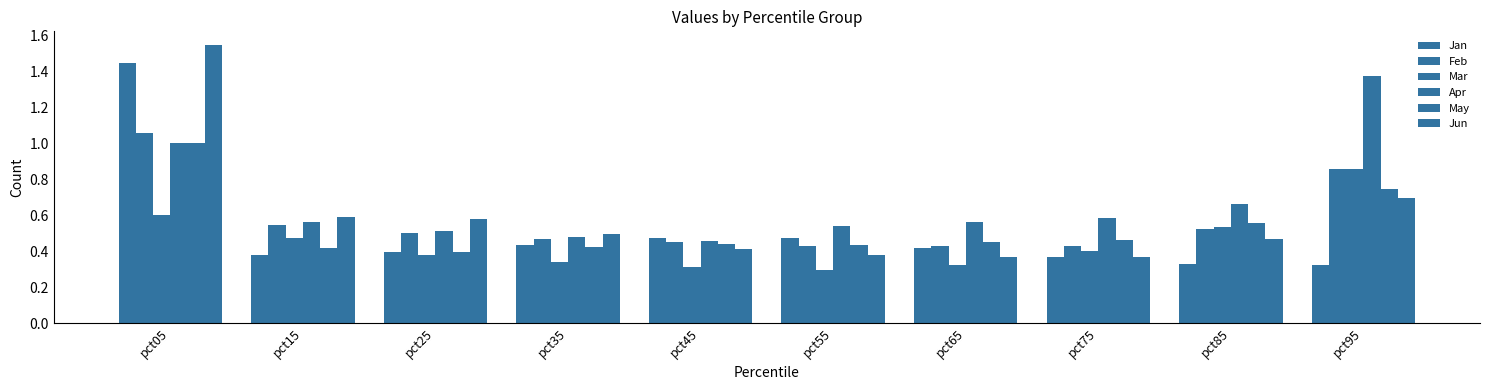

Is it true that May equals 0.4 at pct45?

True